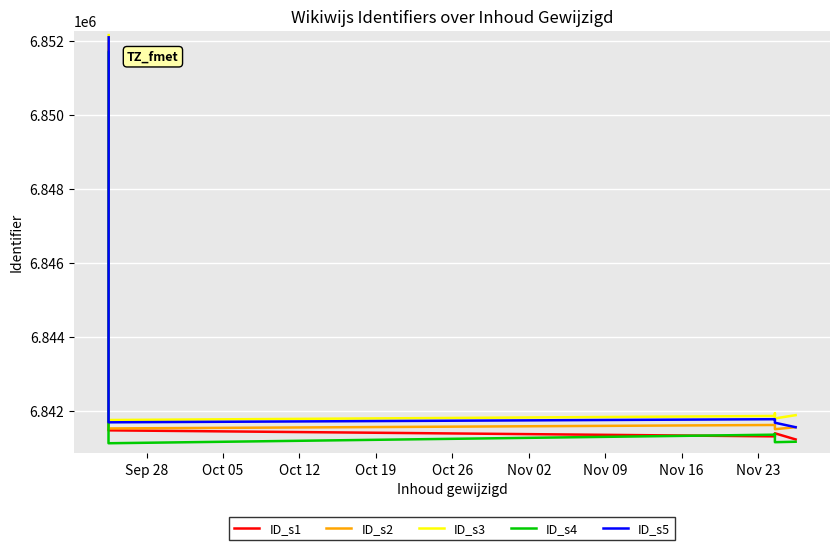

Is it true that ID_s2 equals 10285873 at Nov 02?

False